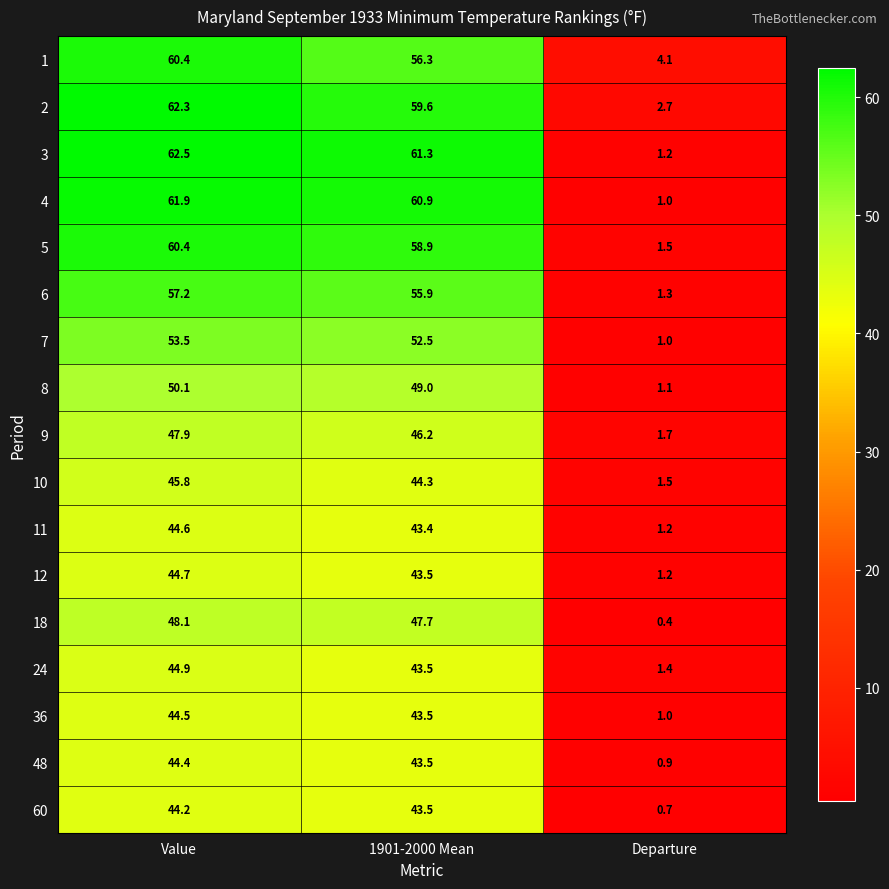

Rank the categories by 8 value from lowest to highest.

Departure, 1901-2000 Mean, Value